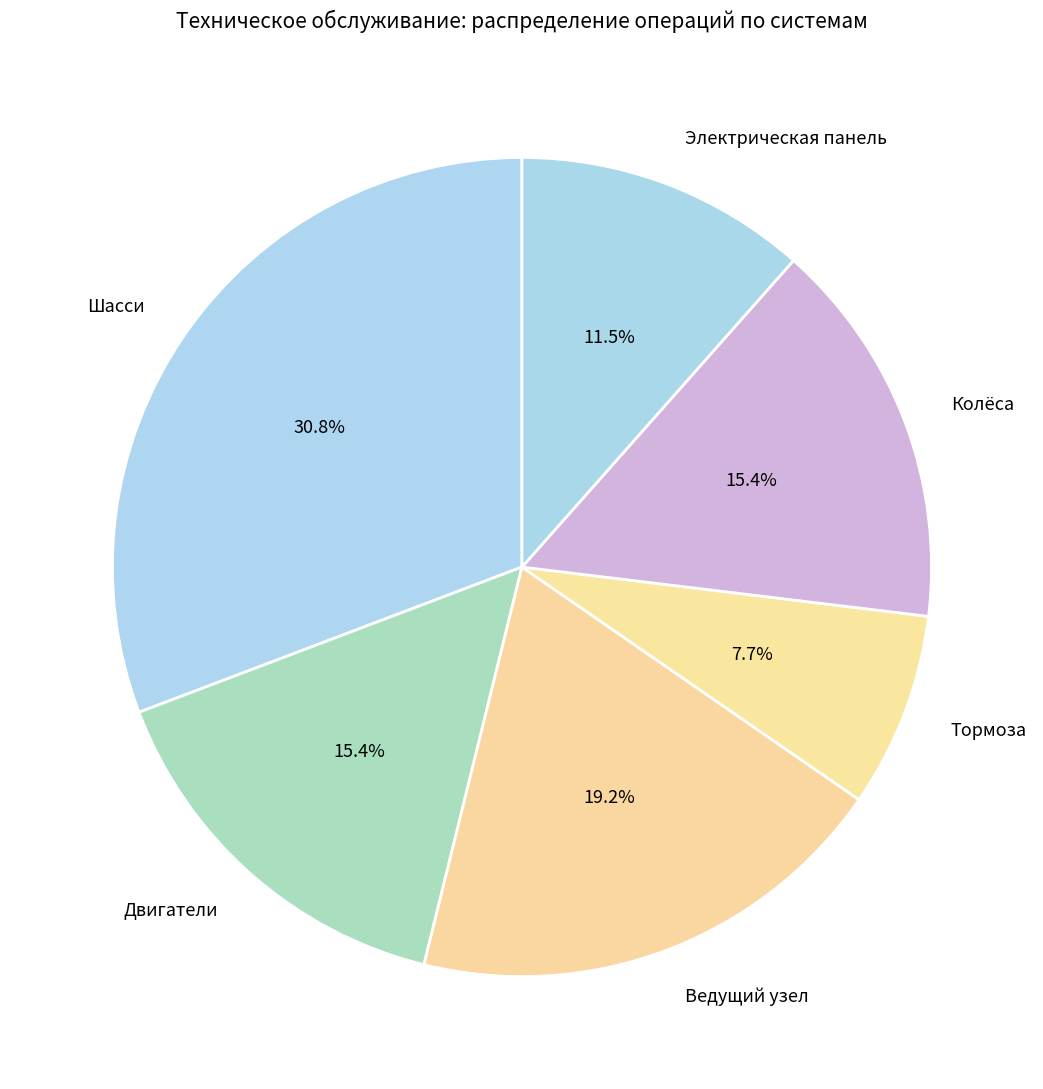

How many segments does this pie chart have?

6